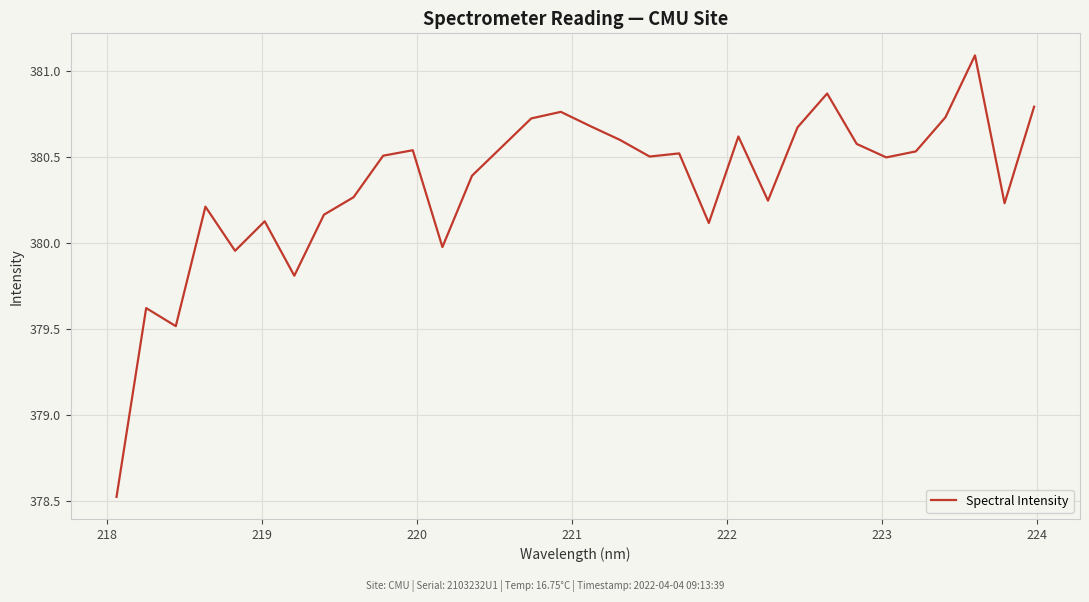

What is the difference between the maximum and minimum values?

2.6